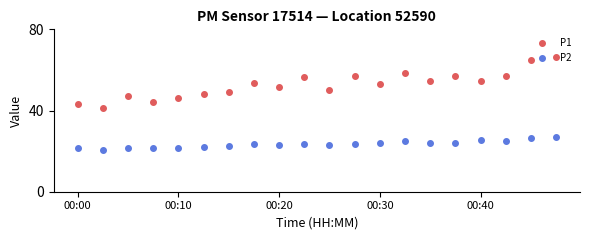

What is the sum of all P1 values?

1054.0